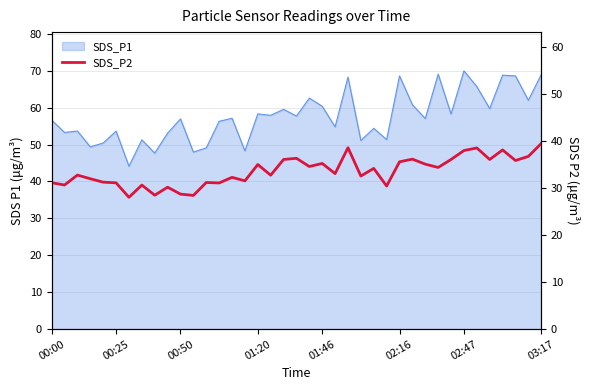

Count the number of categories in the chart.

39